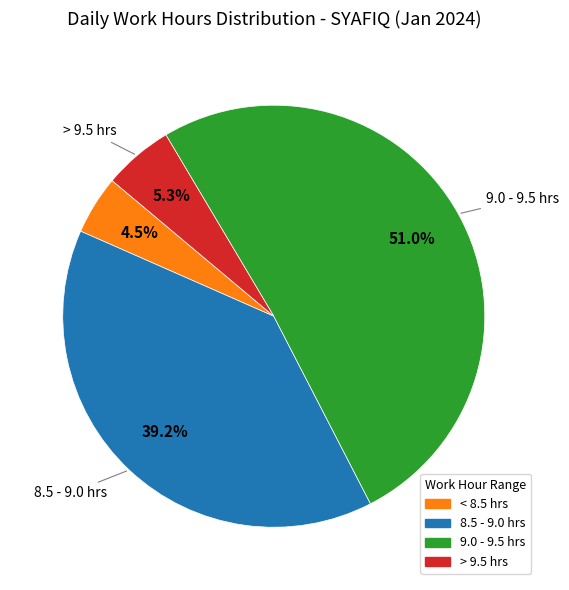

Is there any slice that represents more than half of the pie?

Yes